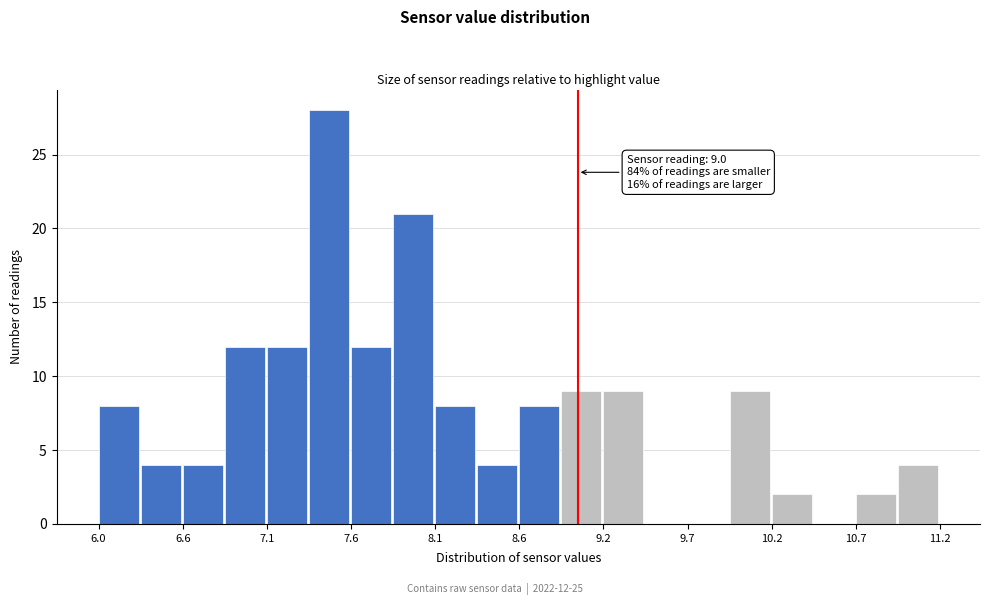

Around what value on the x-axis is the tallest bar? Give the approximate position of its centre, as read against the axis.

7.5